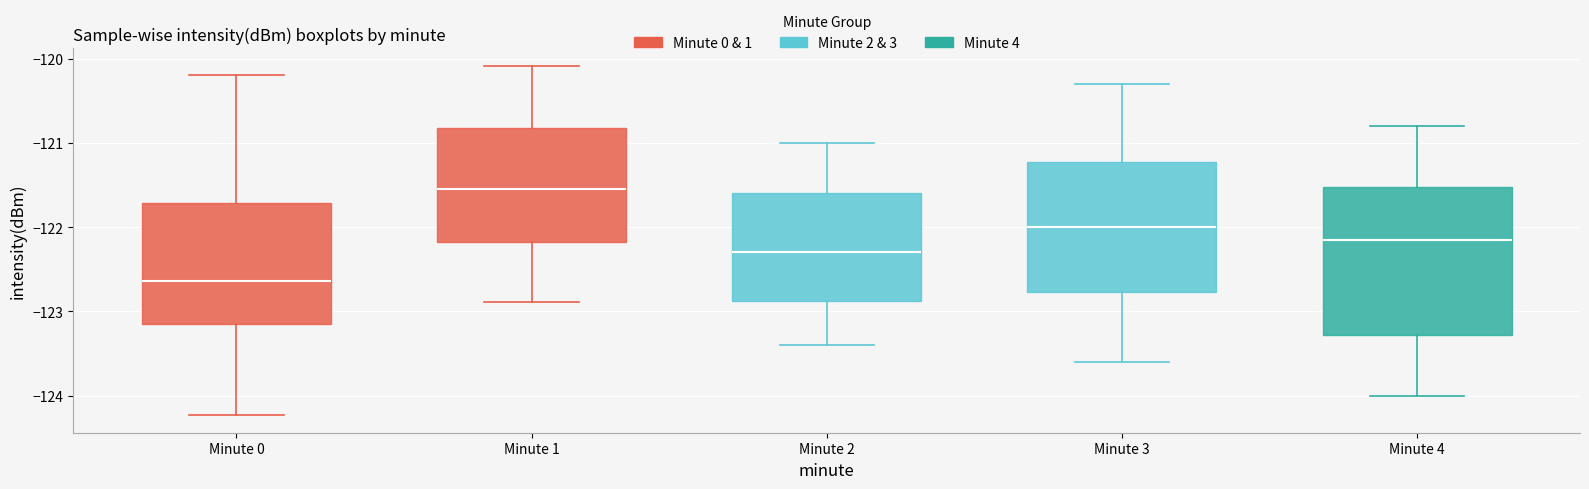

Which box has the lowest median line?

Minute 0